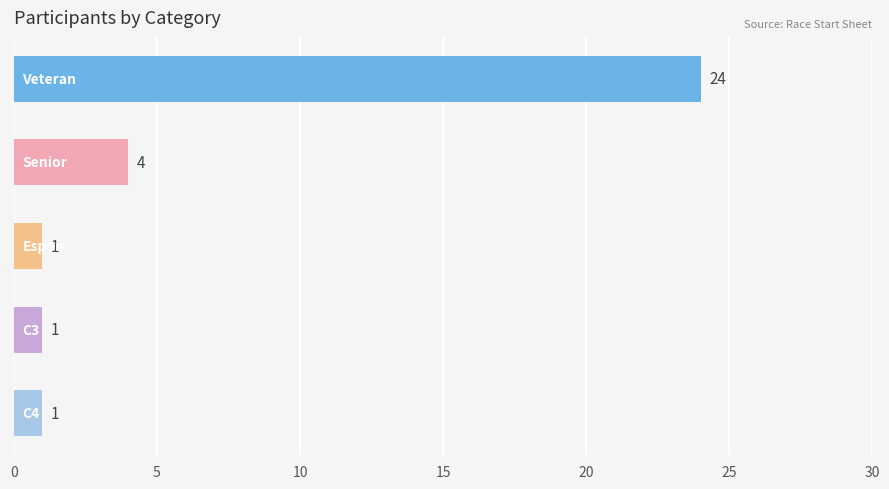

Reading bottom to top, transcribe all the data shown in this chart.

1	1	1	4	24